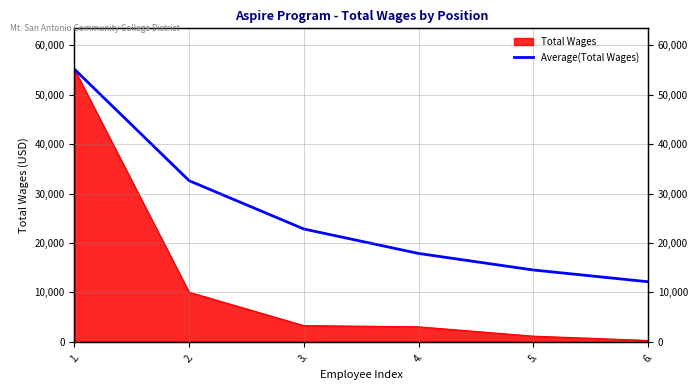

At which category does the chart reach its peak across all series?

1.